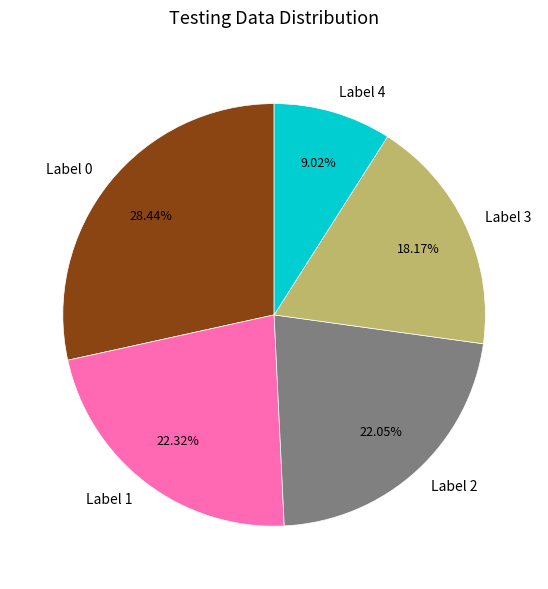

Is there any slice that represents more than half of the pie?

No